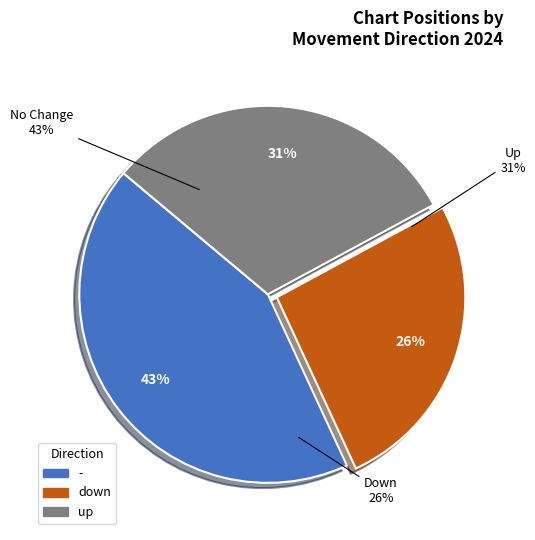

Is there any slice that represents more than half of the pie?

No